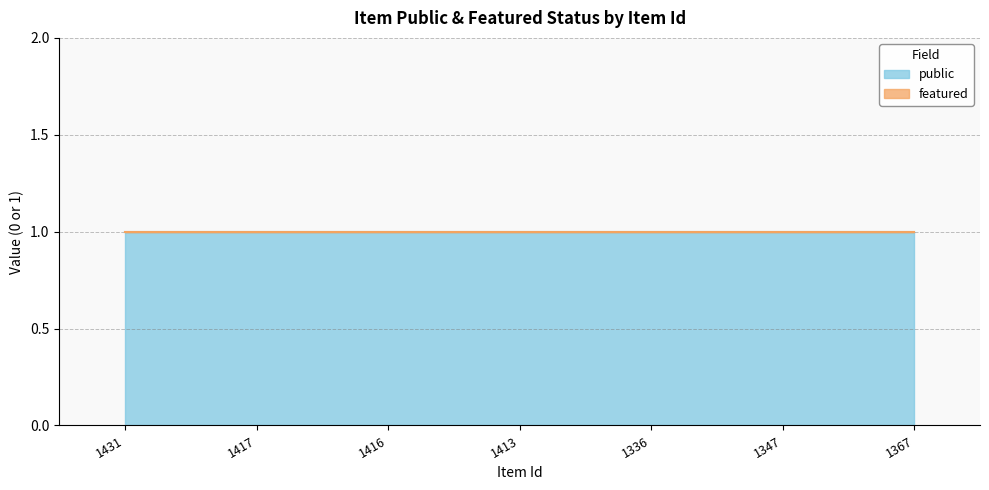

Reading right to left, what are all the values shown in this chart?

public: 1	1	1	1	1	1	1
featured: 0	0	0	0	0	0	0